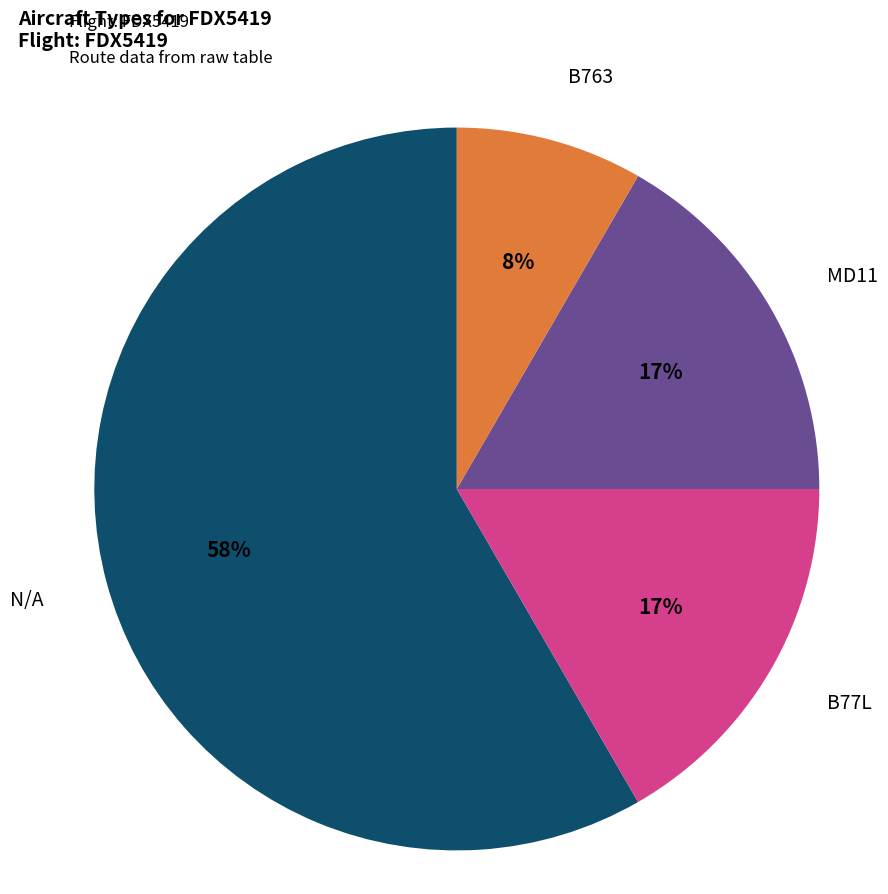

Is there any slice that represents more than half of the pie?

Yes